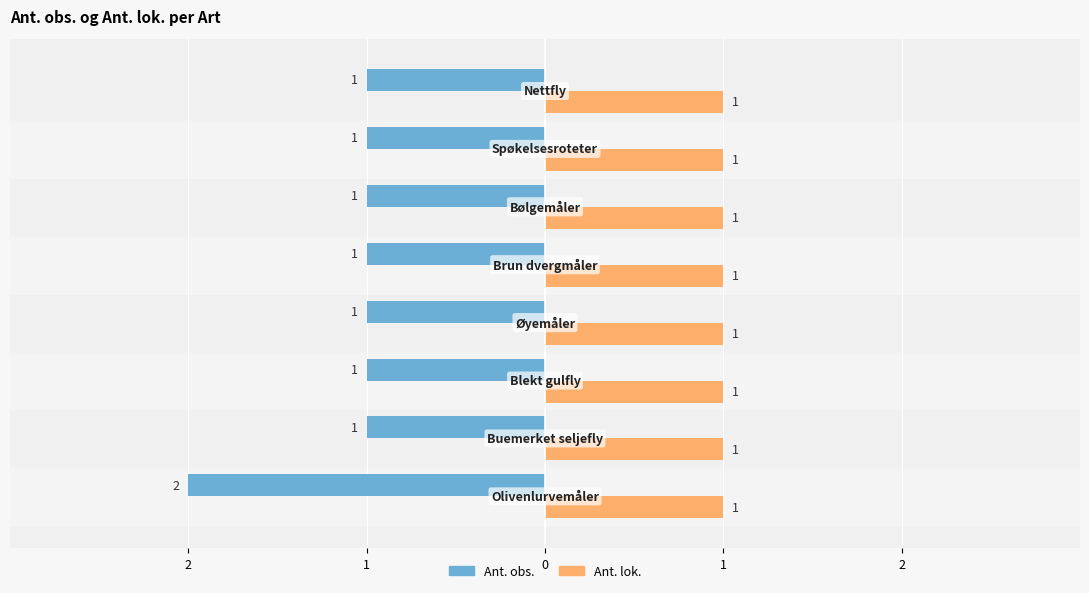

What are all the series names shown in the legend?

Ant. obs., Ant. lok.